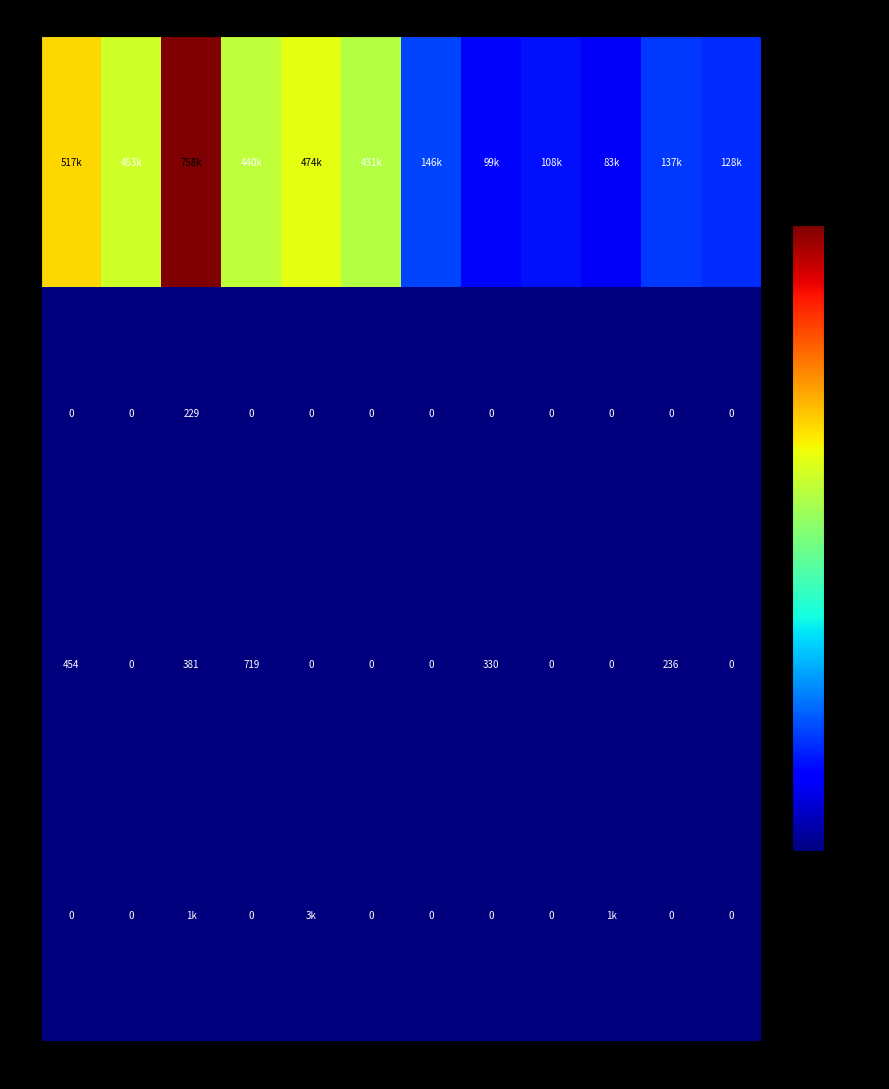

What is the average value of the KL series?

19